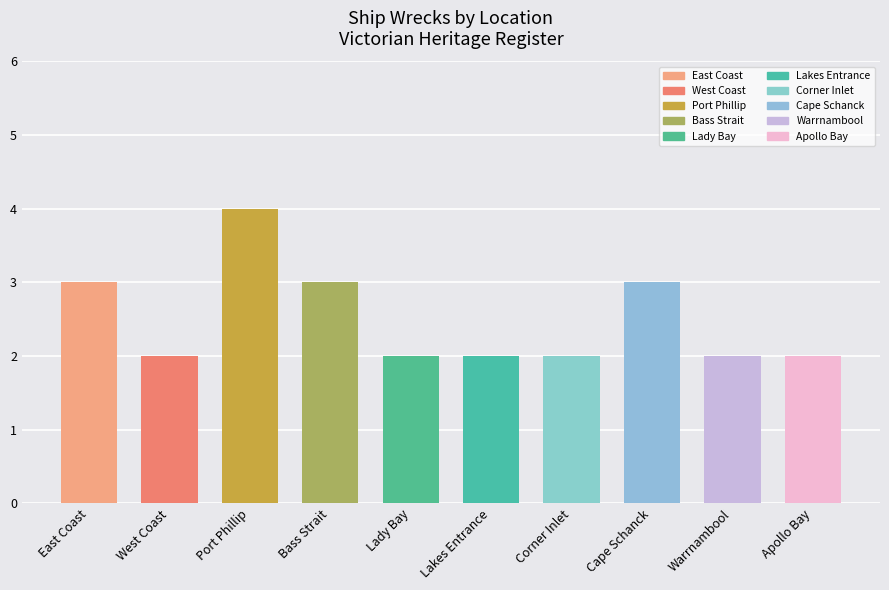

Is it true that the value at Cape Schanck is 3?

True